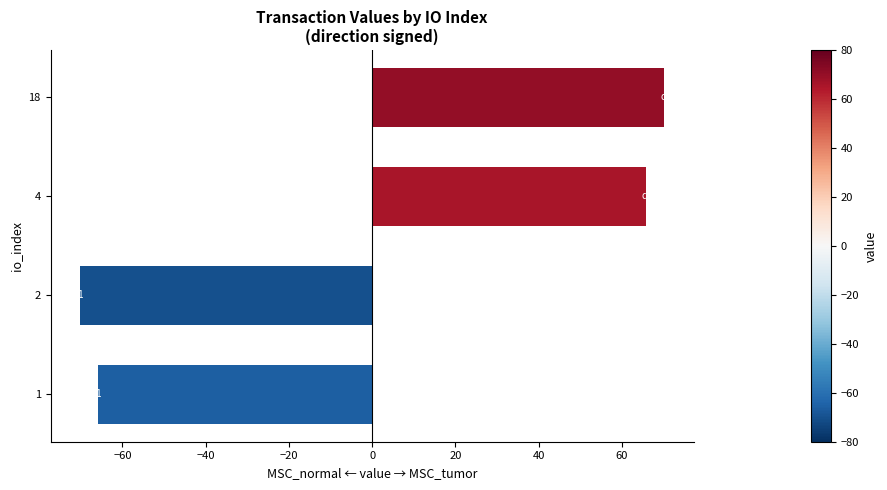

How many positive values are there?

2